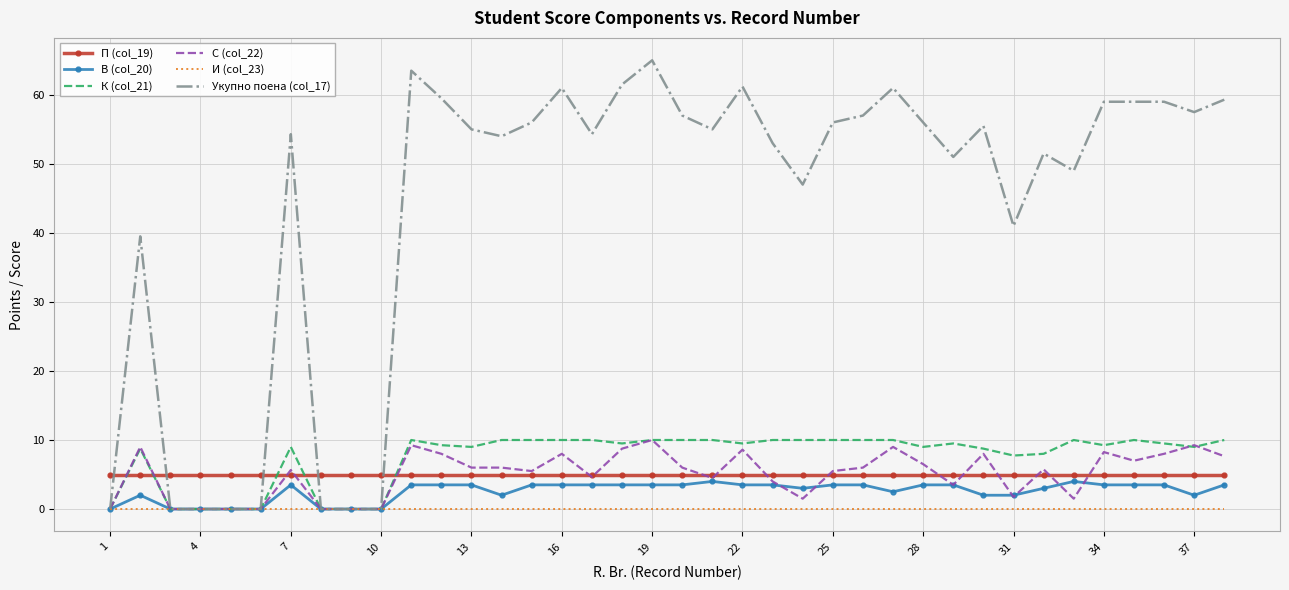

Which series has the widest spread of values?

Укупно поена (col_17)